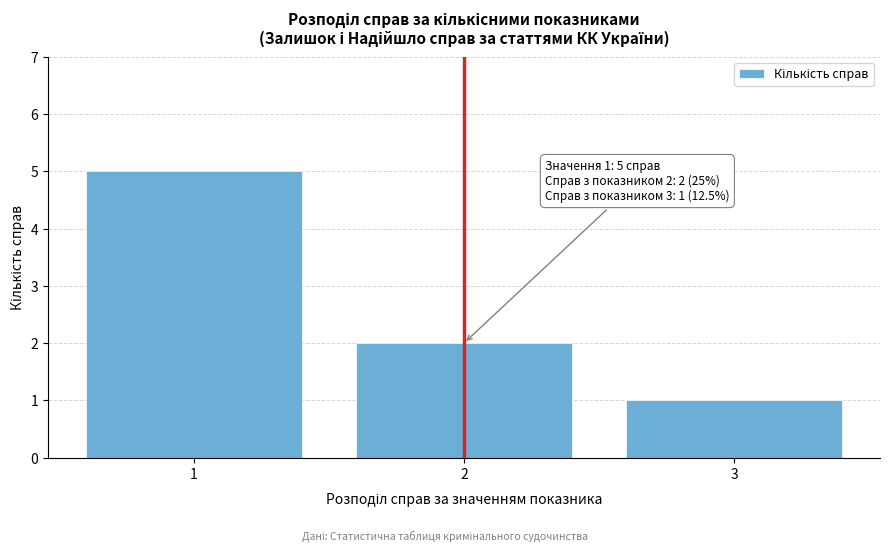

Reading left to right, list all the values displayed in this chart.

1=5	2=2	3=1